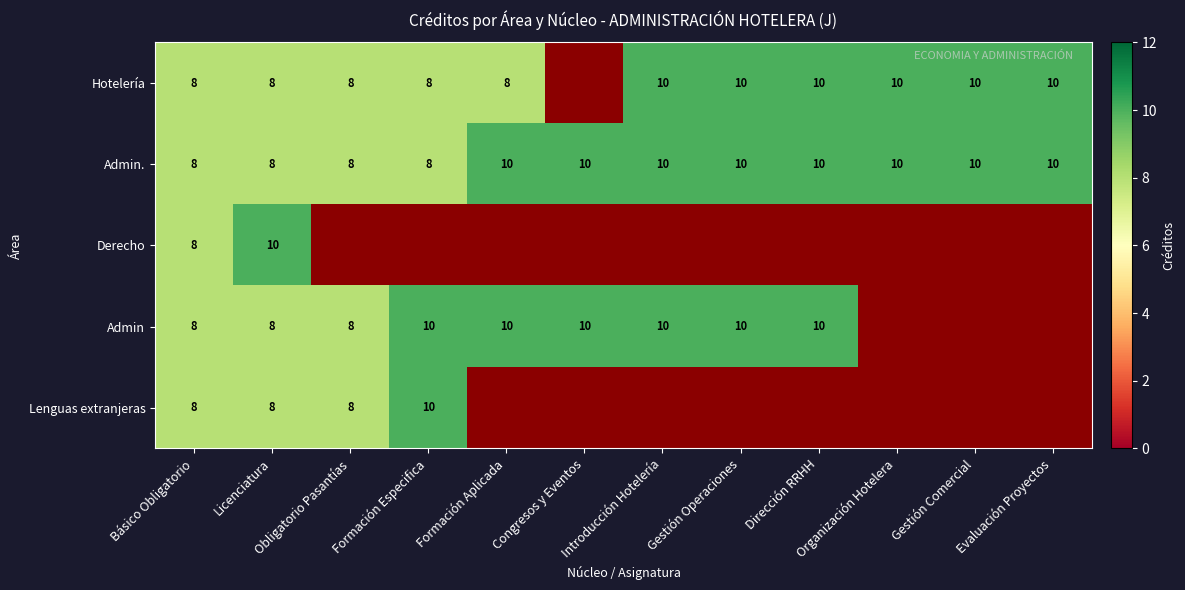

True or false: Admin has a value of 5 at Obligatorio Pasantías.

False